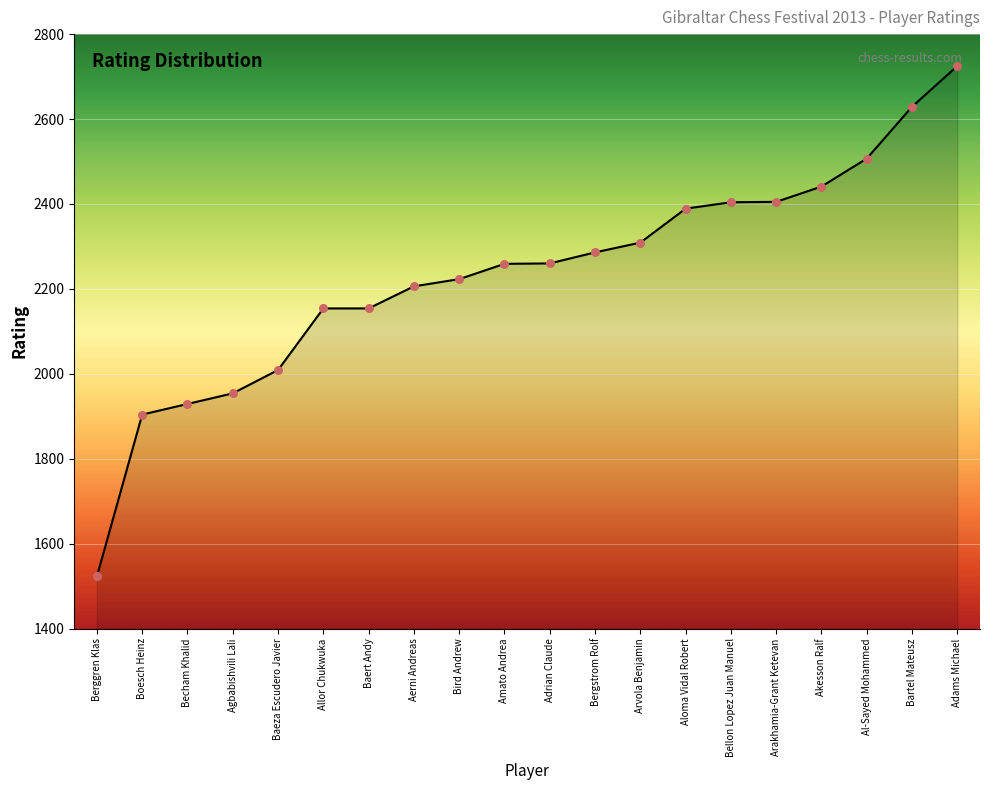

Approximately how many times larger is the value at Agbabishvili Lali compared to Bartel Mateusz?

0.7